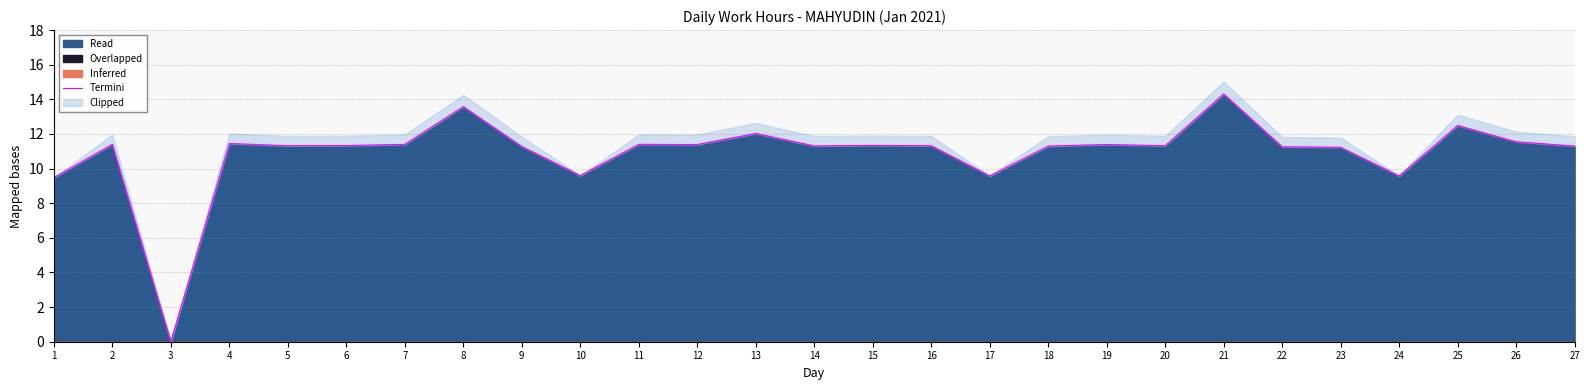

At which label does the data first exceed 11?

2